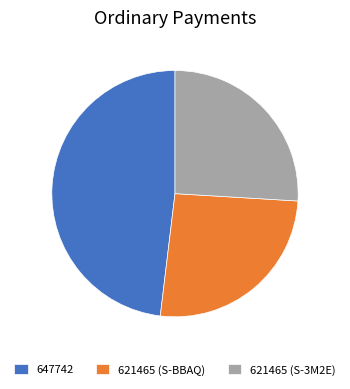

What is the largest slice in the pie chart?

647742